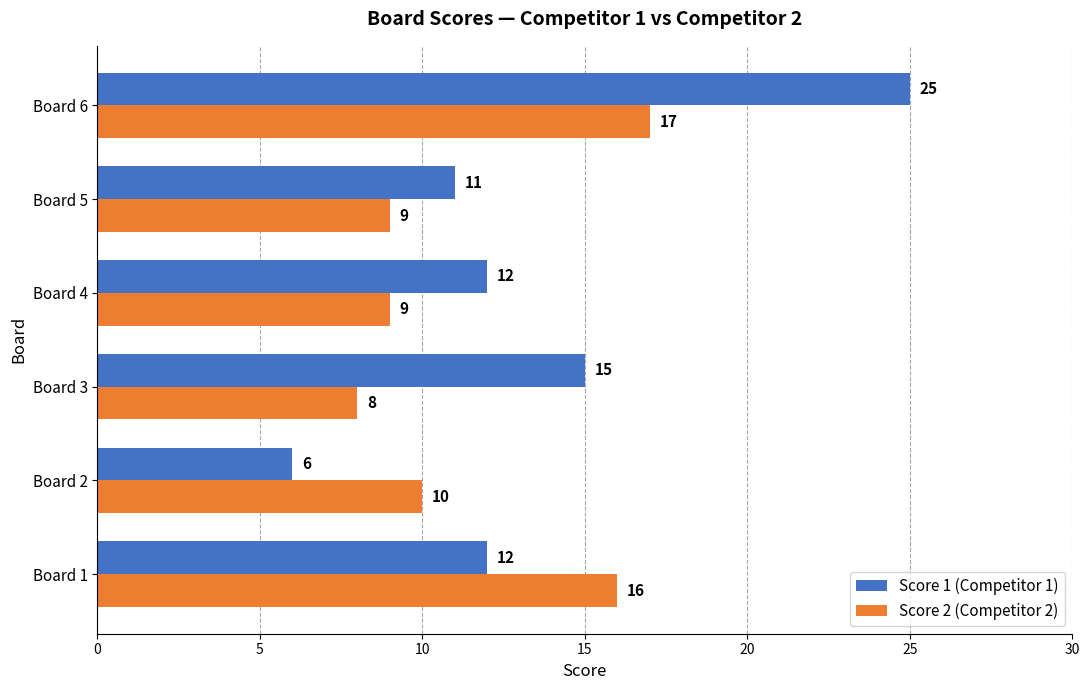

Is it true that Score 1 (Competitor 1) equals 12 at Board 1?

True